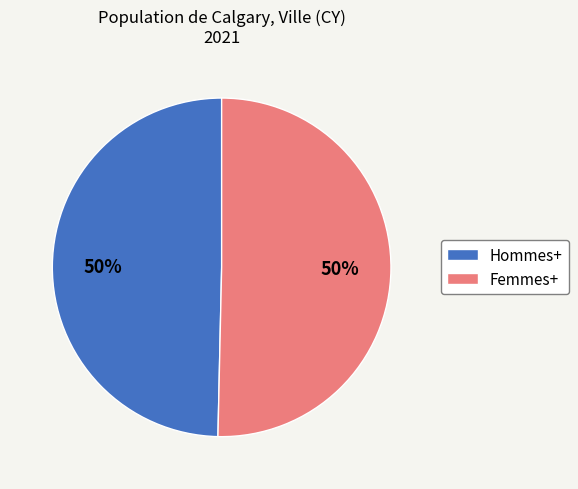

Do Hommes+ and Femmes+ together represent more than half of the pie?

Yes